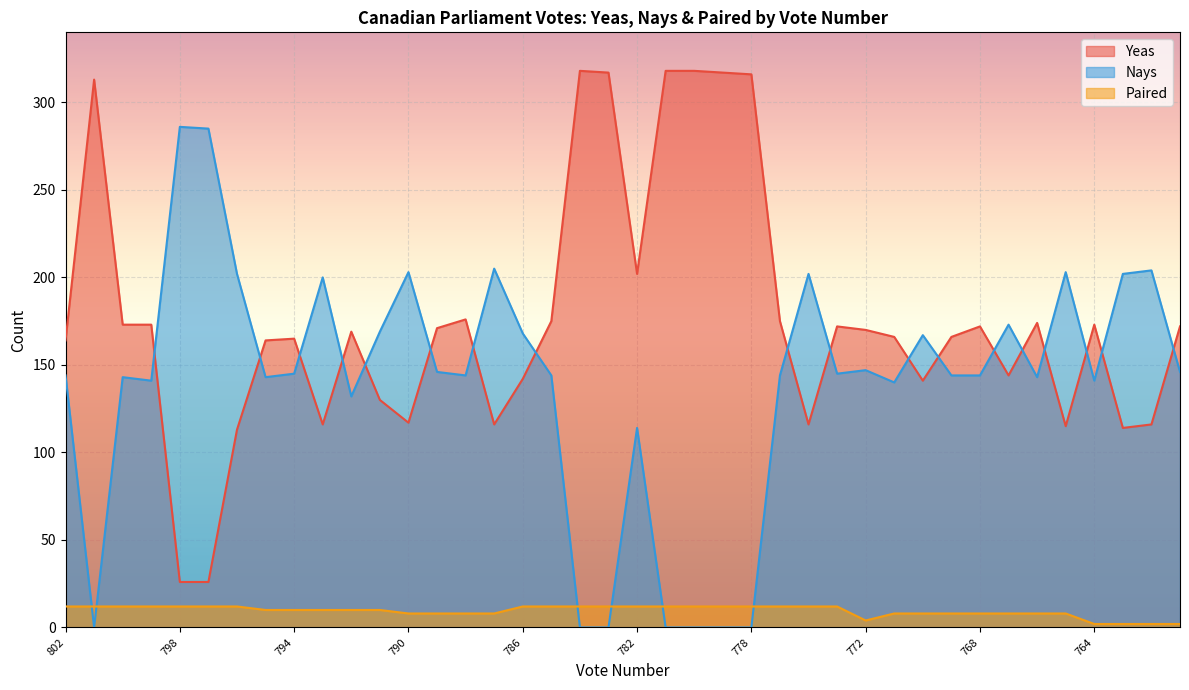

At which label is Paired closest to 7?

790